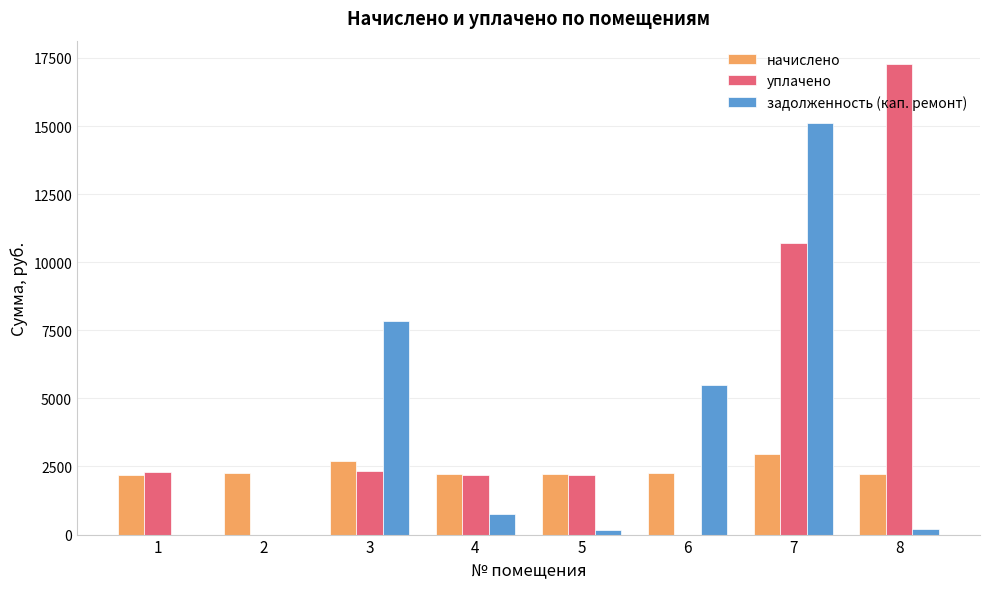

What is the sum of the начислено values at 6 and 7?

5220.6